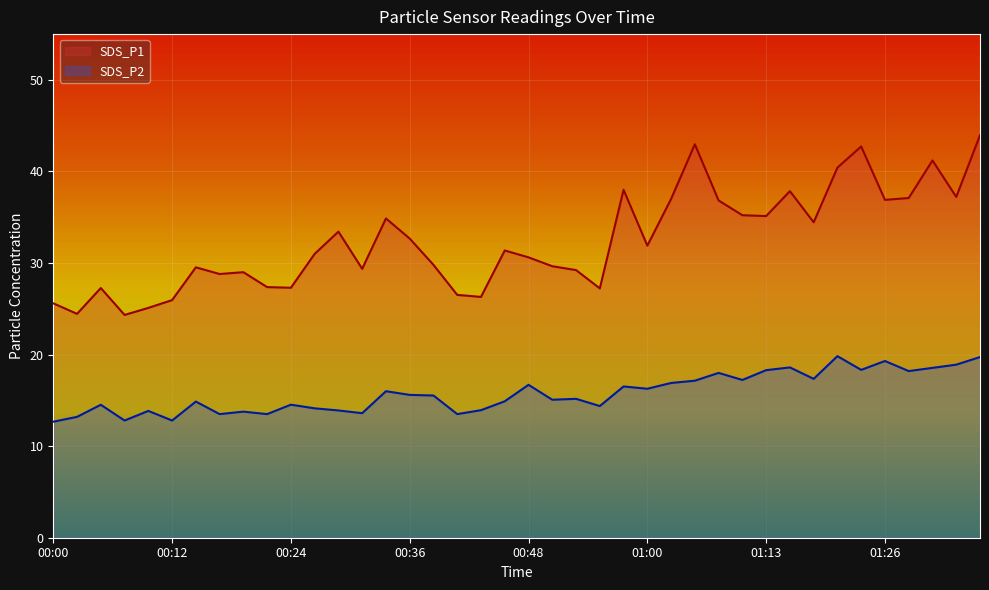

Reading left to right, extract all data points from this chart.

SDS_P1: 00:00=25.6	00:02=24.4	00:05=27.3	00:07=24.3	00:09=25.1	00:12=25.9	00:14=29.5	00:17=28.8	00:19=29.0	00:22=27.4	00:24=27.3	00:26=31.0	00:29=33.4	00:31=29.4	00:34=34.9	00:36=32.7	00:38=29.8	00:41=26.5	00:43=26.3	00:46=31.4	00:48=30.6	00:51=29.6	00:53=29.2	00:55=27.2	00:58=38.0	01:00=31.9	01:03=37.0	01:05=43.0	01:08=36.8	01:10=35.2	01:13=35.1	01:16=37.9	01:18=34.5	01:21=40.4	01:23=42.7	01:26=36.9	01:28=37.1	01:30=41.2	01:33=37.2	01:35=44.0
SDS_P2: 00:00=12.7	00:02=13.2	00:05=14.5	00:07=12.8	00:09=13.8	00:12=12.8	00:14=14.9	00:17=13.5	00:19=13.8	00:22=13.5	00:24=14.5	00:26=14.1	00:29=13.9	00:31=13.6	00:34=16.0	00:36=15.6	00:38=15.5	00:41=13.5	00:43=13.9	00:46=14.9	00:48=16.7	00:51=15.1	00:53=15.2	00:55=14.4	00:58=16.5	01:00=16.3	01:03=16.9	01:05=17.1	01:08=18.0	01:10=17.2	01:13=18.3	01:16=18.6	01:18=17.4	01:21=19.8	01:23=18.3	01:26=19.3	01:28=18.2	01:30=18.6	01:33=18.9	01:35=19.7